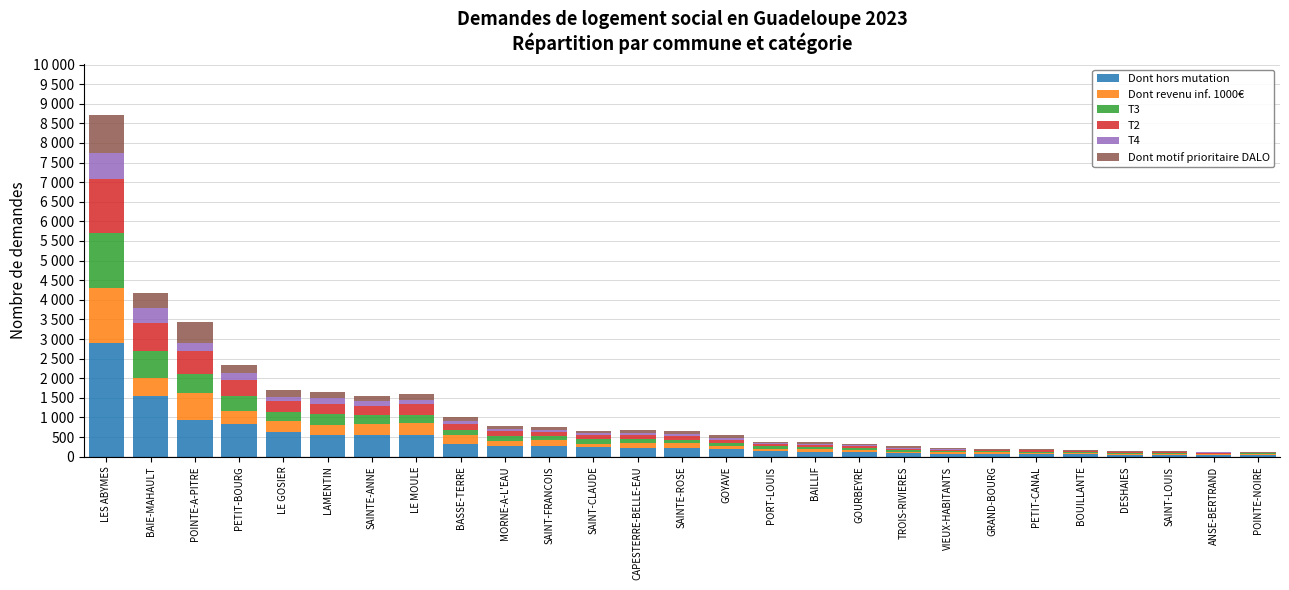

Does the chart contain stacked bars?

Yes